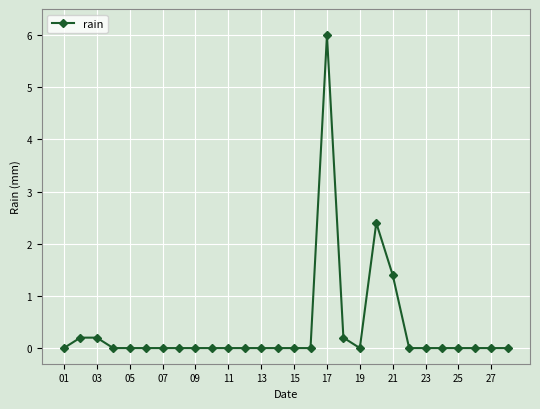

What is the difference between the maximum and minimum values?

6.0